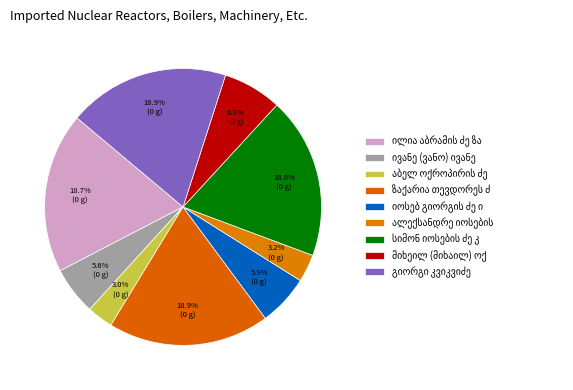

To the nearest percent, what portion does ალექსანდრე იოსების ძე კრინიცკი represent?

3%